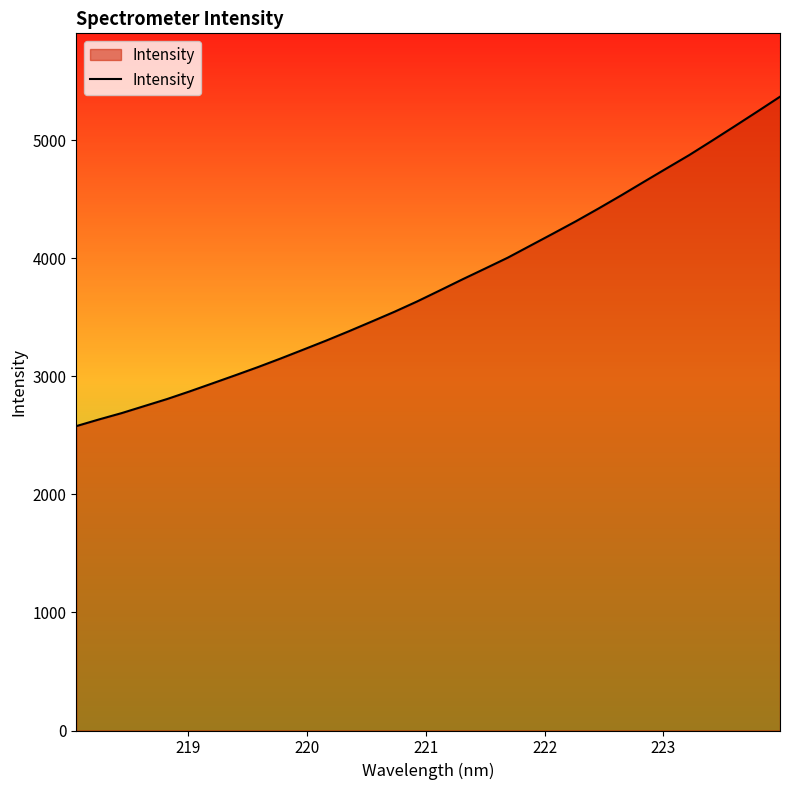

What is the difference between the maximum and minimum values?

2789.2